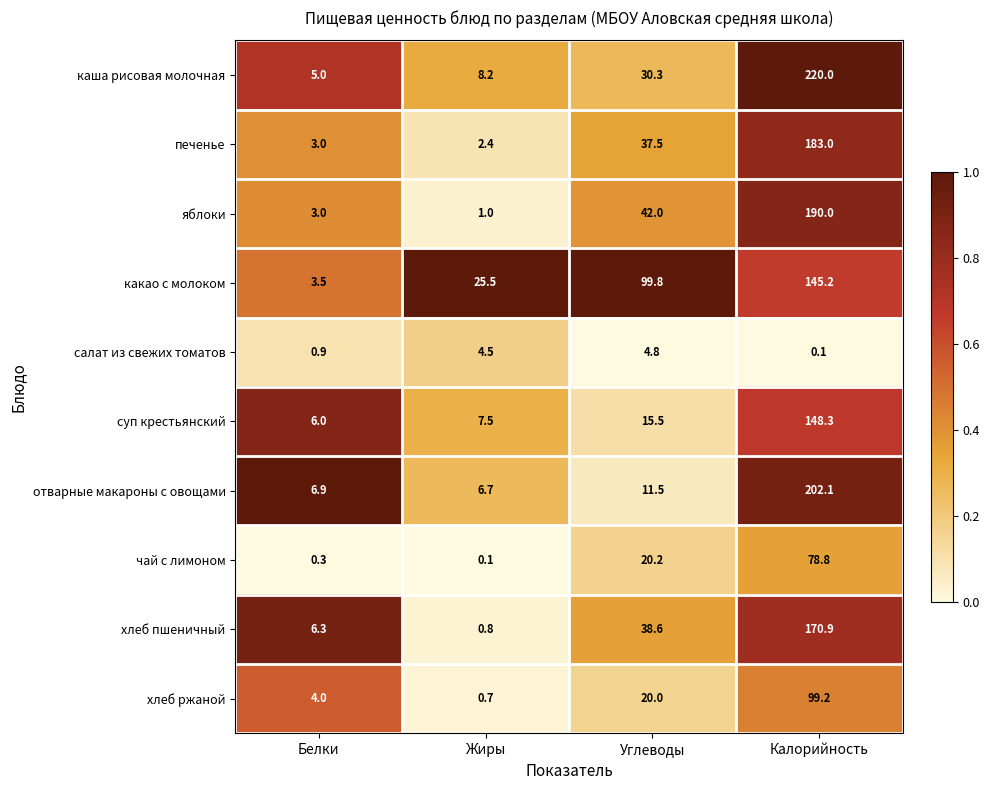

At which label does какао с молоком first exceed 99?

Углеводы